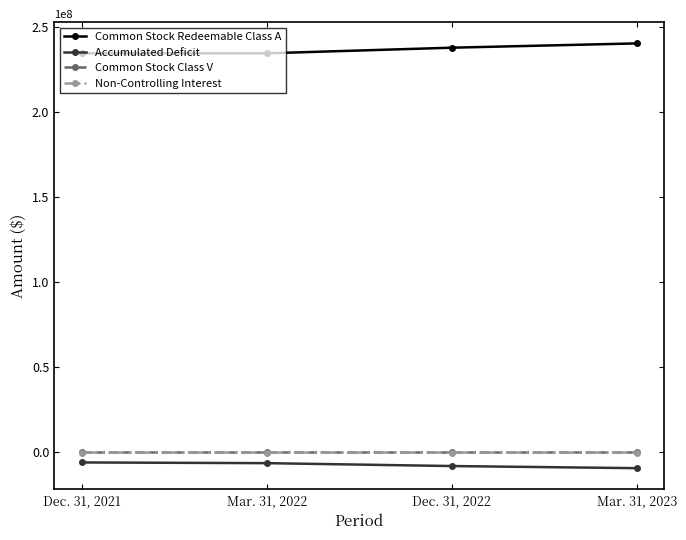

True or false: Accumulated Deficit and Common Stock Redeemable Class A cross at least once.

False